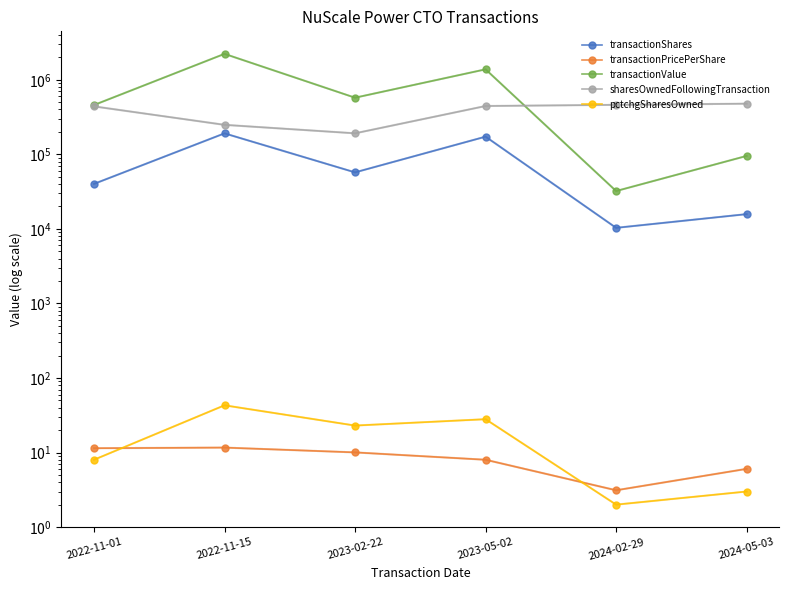

What is the label of the 6th point from the right?

2022-11-01